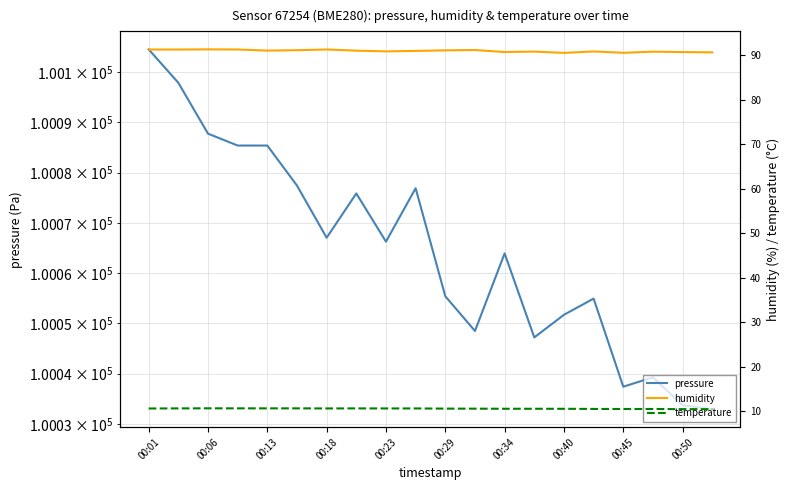

Is this an area chart (filled region under the line)?

No